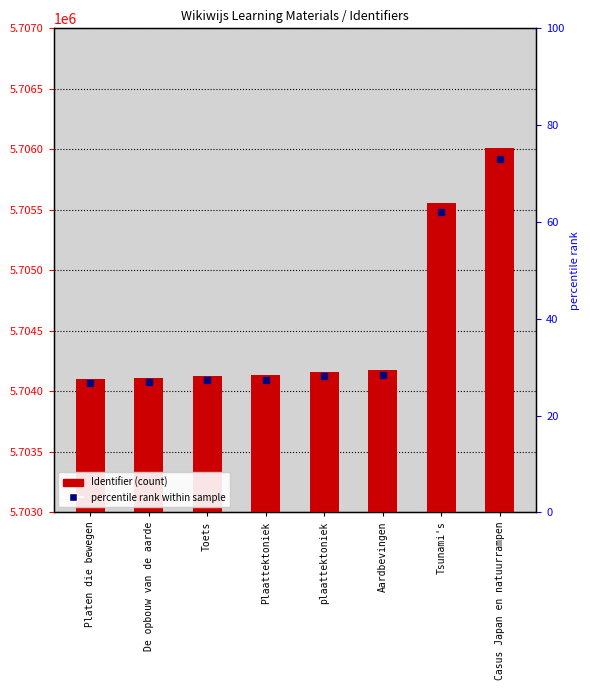

Rank the categories by value from highest to lowest.

Casus Japan en natuurrampen, Tsunami's, Aardbevingen, plaattektoniek, Plaattektoniek, Toets, De opbouw van de aarde, Platen die bewegen